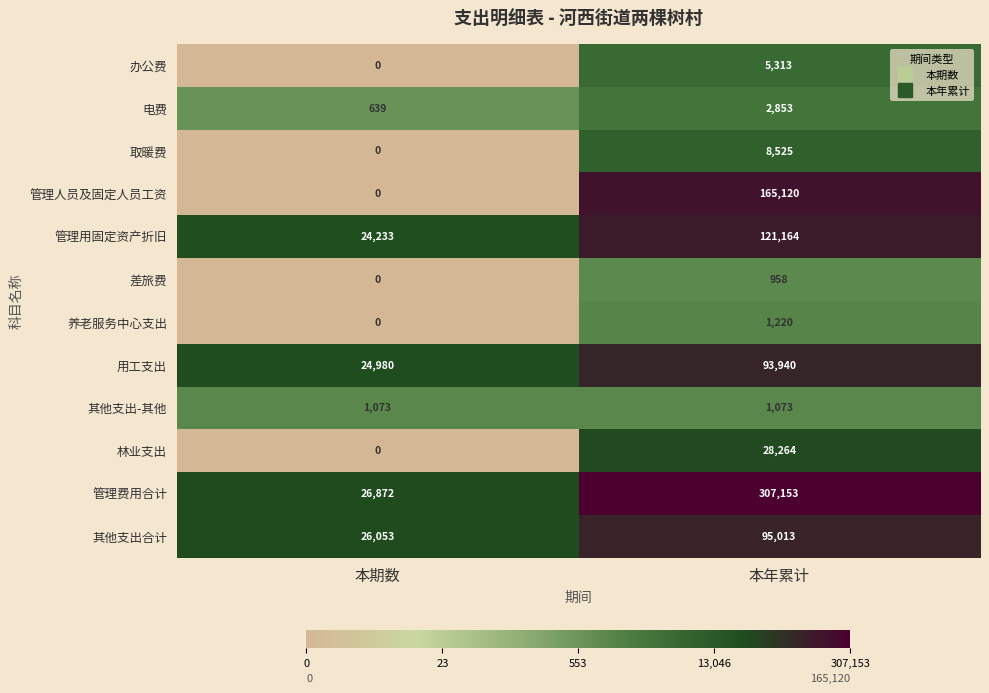

True or false: 管理费用合计 has a value of 26872 at 本期数.

True